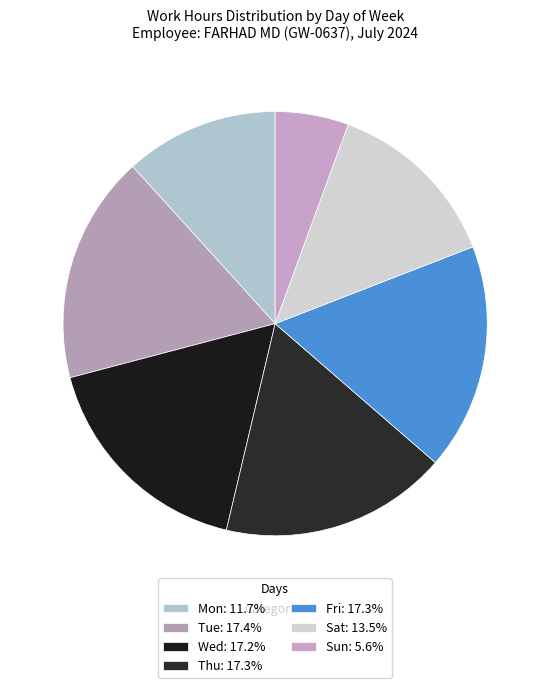

Which slice is the smallest?

Sun